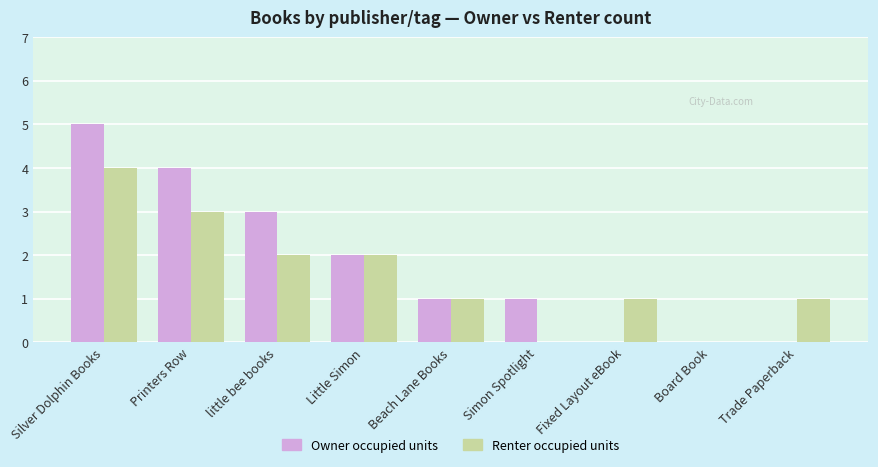

Which series has the widest spread of values?

Owner occupied units